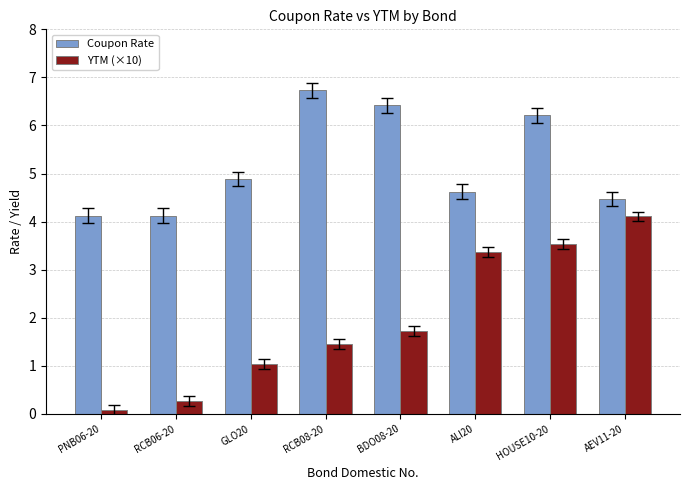

What is the sum of all Coupon Rate values?

41.6